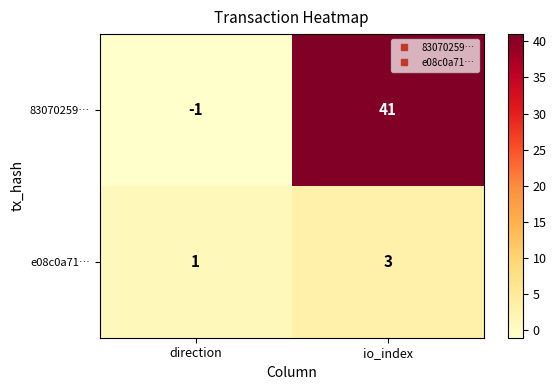

Reading right to left, extract all data points from this chart.

83070259…: 41	-1
e08c0a71…: 3	1